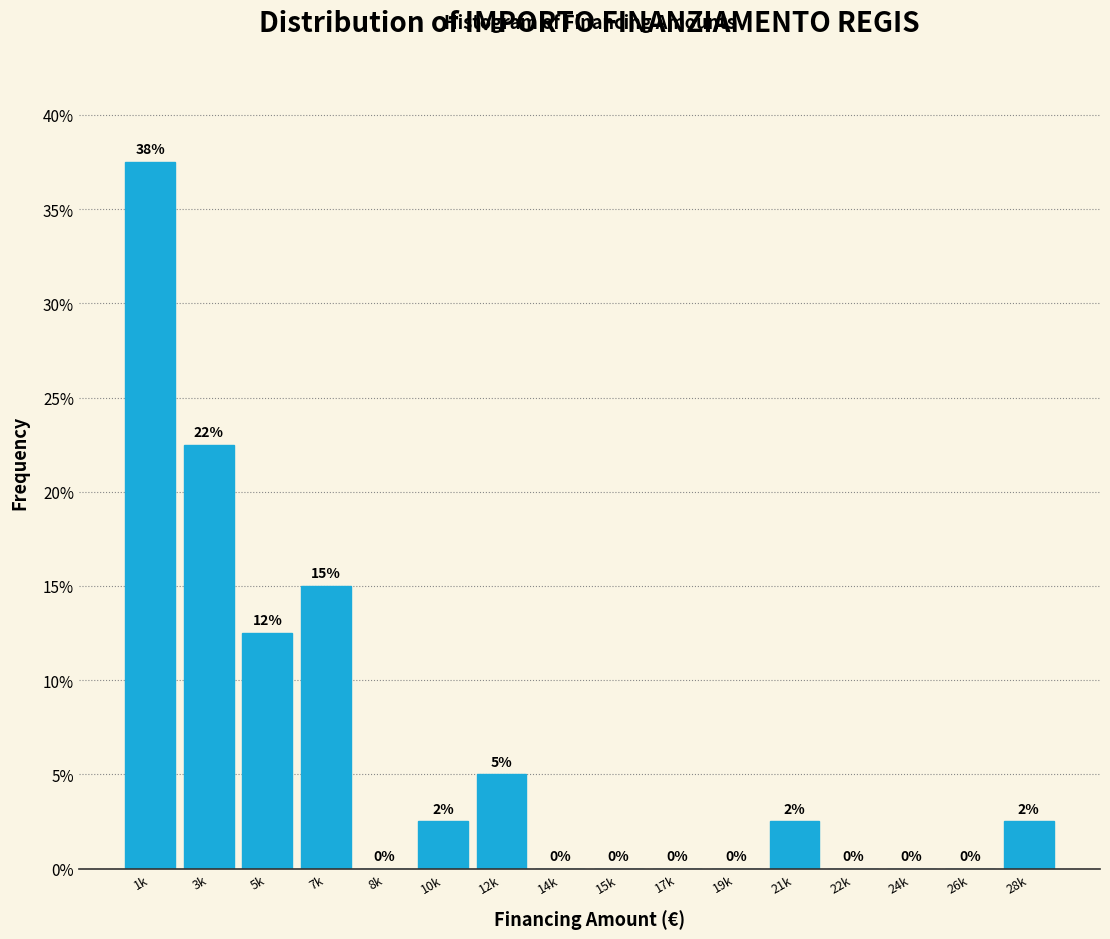

True or false: the data shows 0.0 at 15k.

True